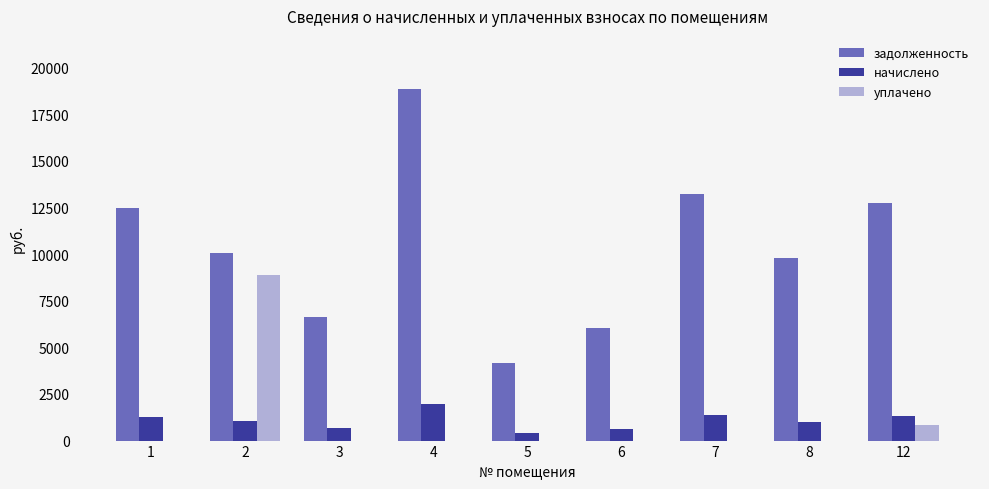

How many groups of bars are there?

9